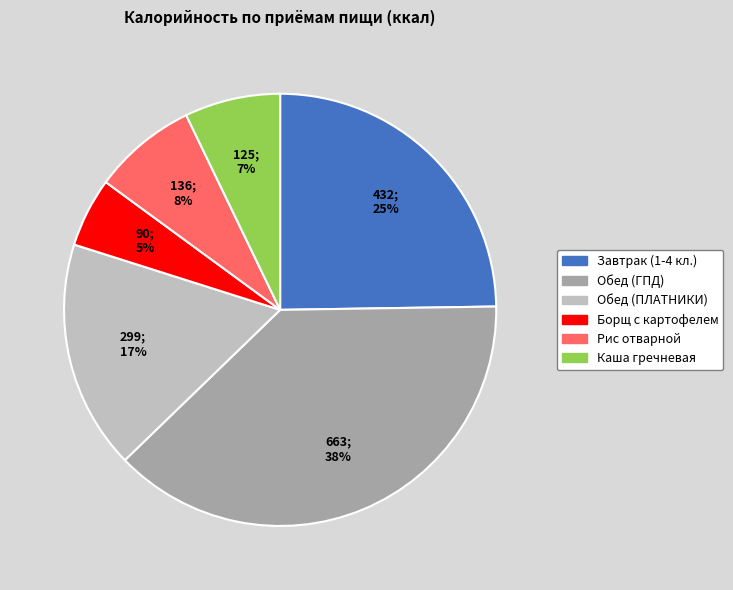

Which has a higher value, Завтрак (1-4 кл.) or Борщ с картофелем?

Завтрак (1-4 кл.)